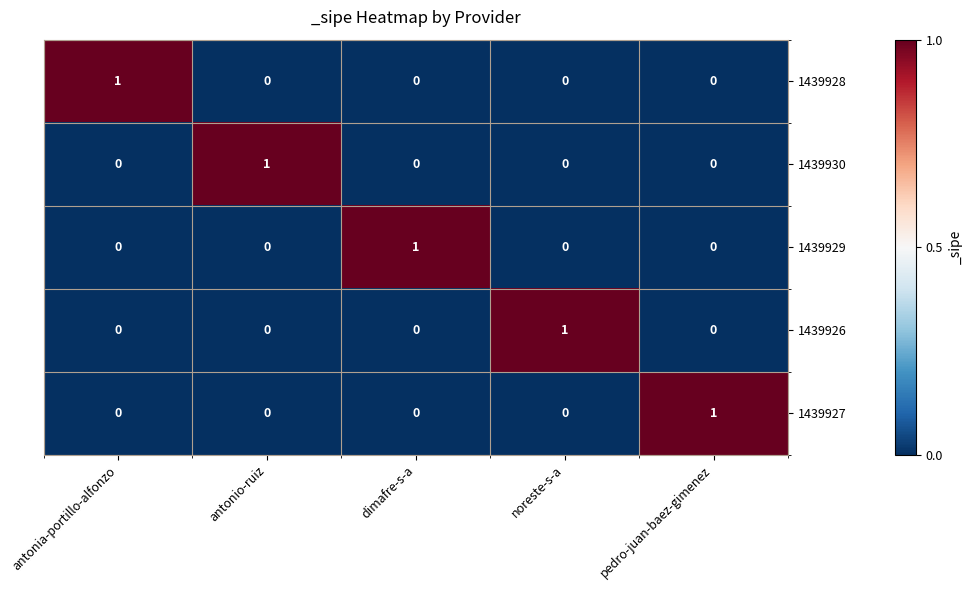

What is the total value across all series at antonio-ruiz?

1